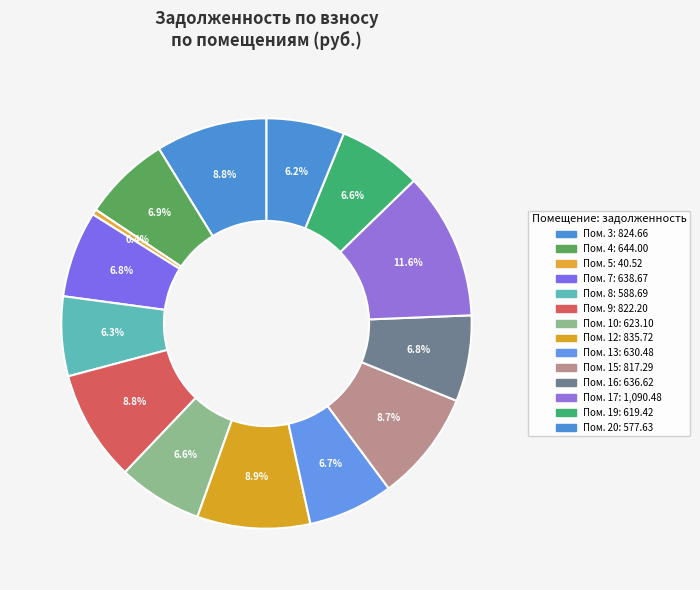

Count the number of slices in the pie.

14